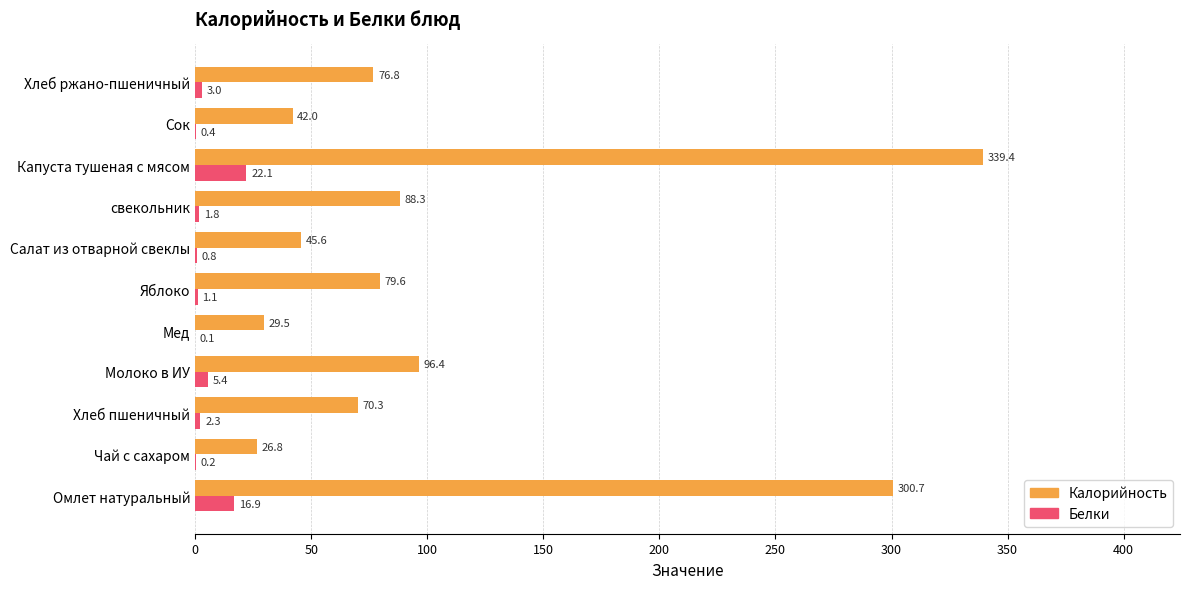

Is it true that Калорийность equals 339.4 at Капуста тушеная с мясом?

True